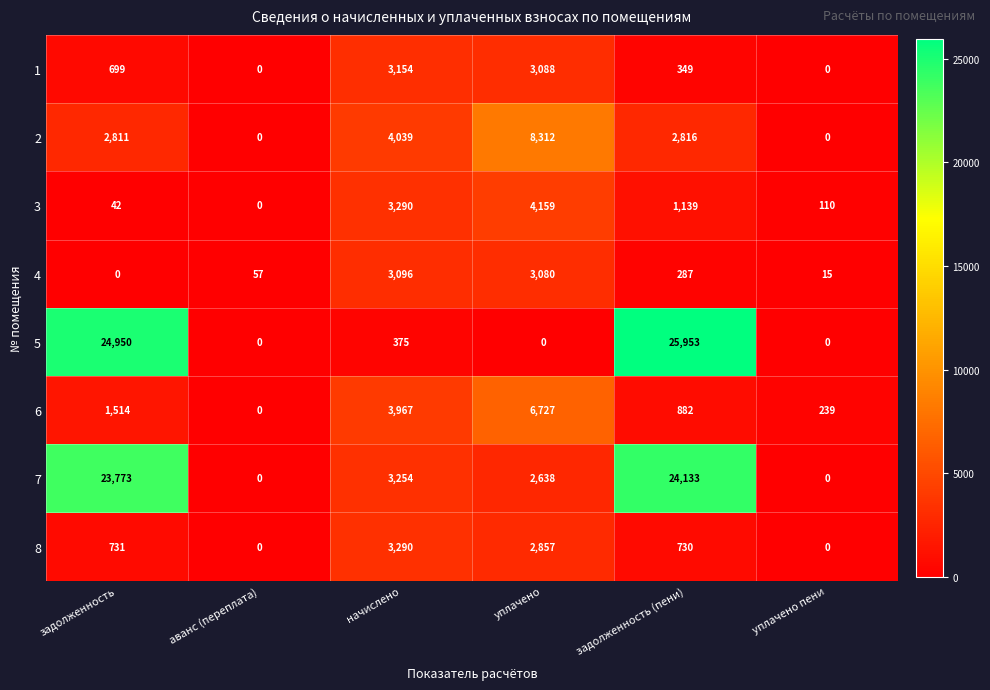

How many categories are shown in the chart?

6